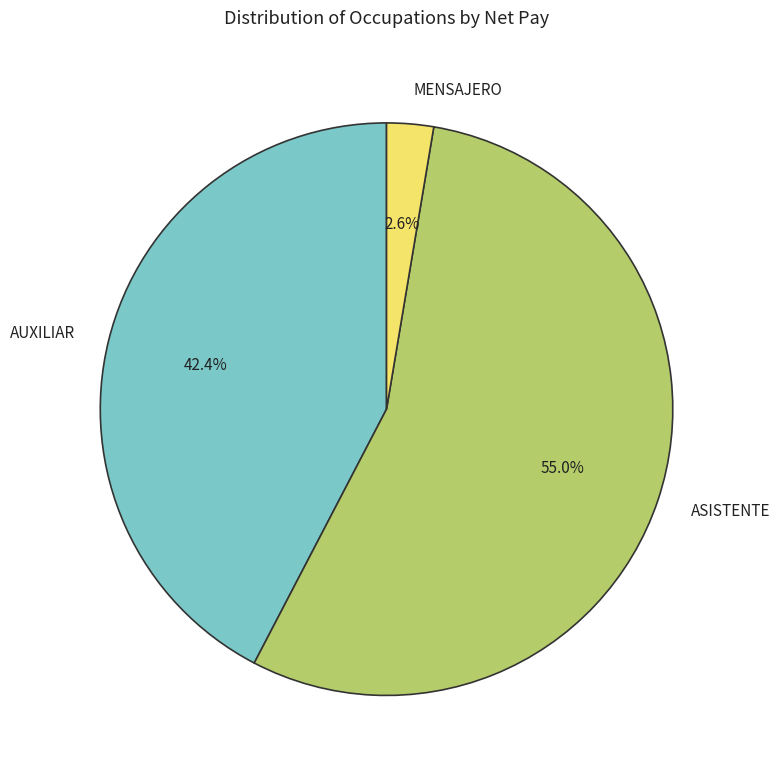

What portion of the pie excludes MENSAJERO?

97.4%